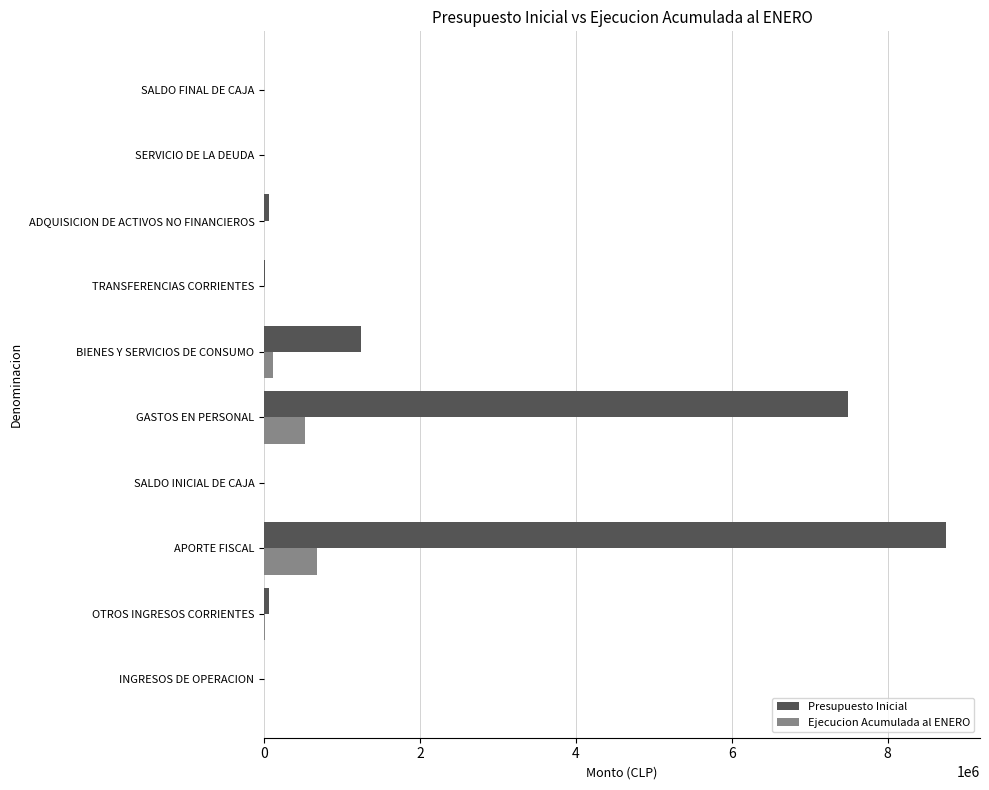

Which series changed the most between BIENES Y SERVICIOS DE CONSUMO and SERVICIO DE LA DEUDA?

Presupuesto Inicial